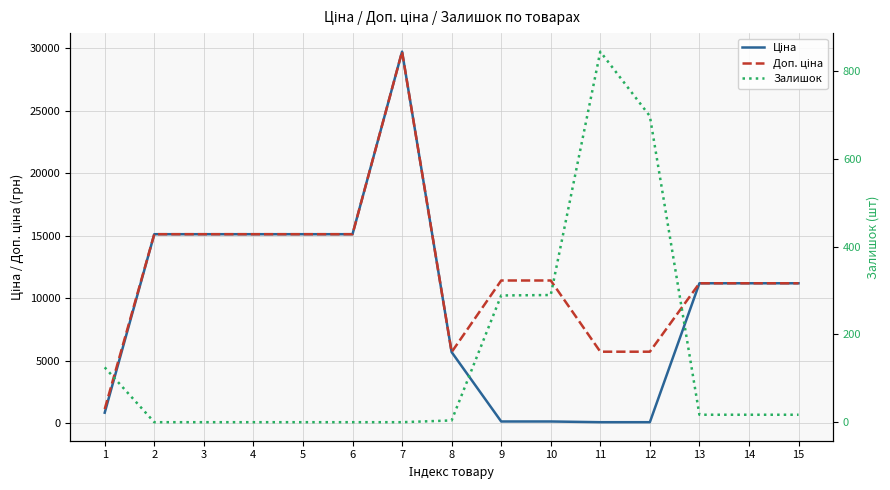

Is this an area chart (filled region under the line)?

No